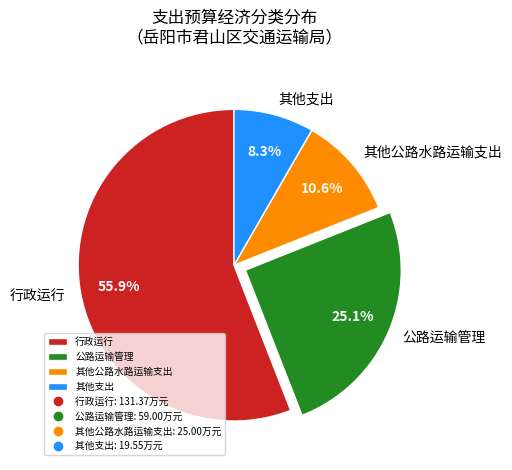

Is the sum of 行政运行 and 其他支出 greater than half?

Yes